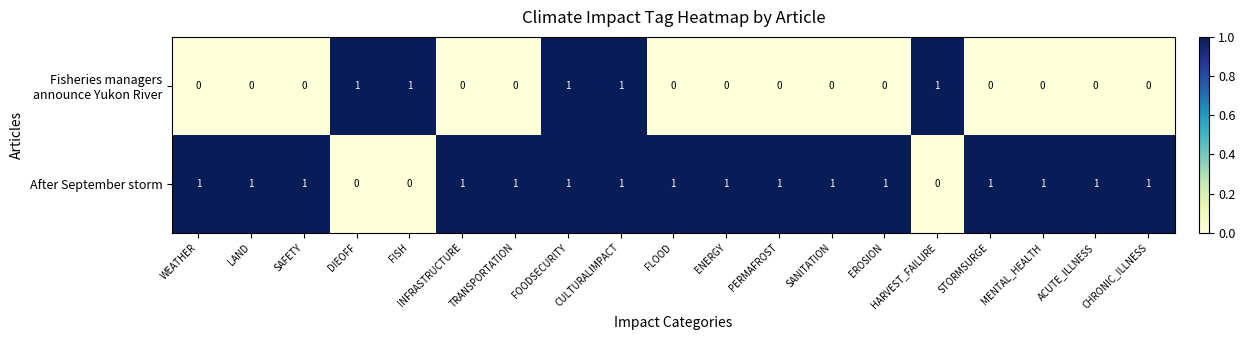

What is the greatest value displayed?

1